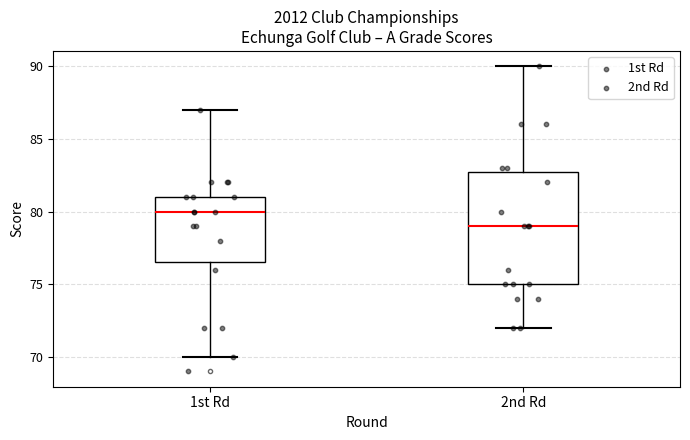

Reading left to right, read every box against the y-axis: the position of its median line, the range the box covers, and the ends of its whiskers. The values are not printed on the chart, so give them approximately, as read against the axis.

1st Rd: median 80.0, box 76.5 to 81.0, whiskers 70.0 to 87.0
2nd Rd: median 79.0, box 75.0 to 83.0, whiskers 72.0 to 90.0